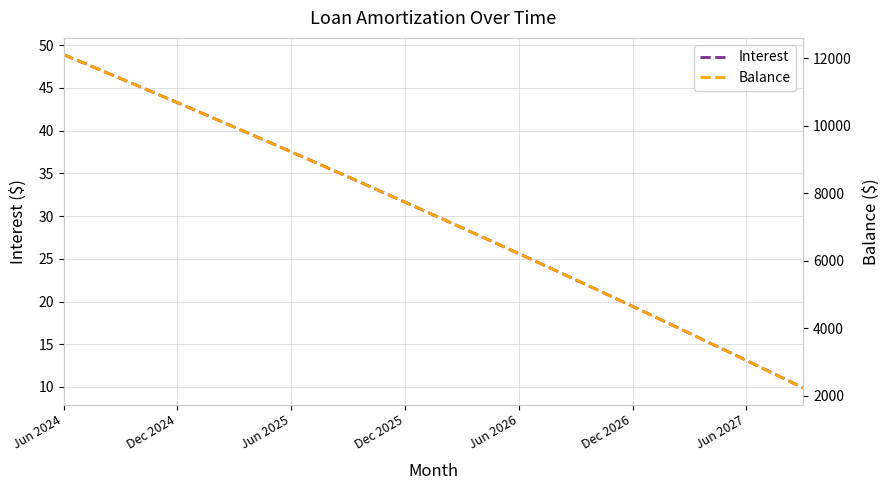

What is the average value of the Interest series?

29.9